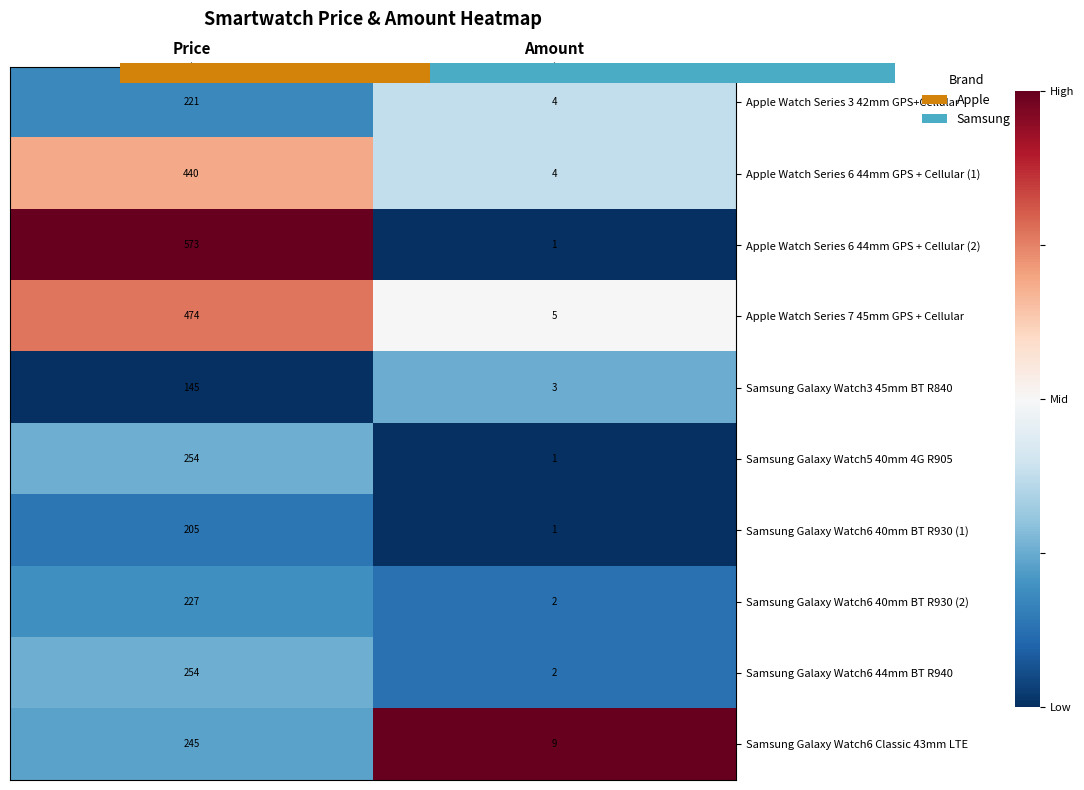

At how many categories does at least one series exceed 0?

2